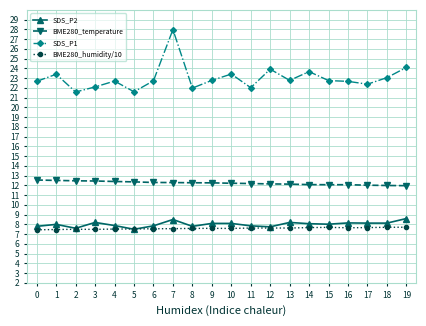

What is the lowest value of the BME280_humidity/10 series?

7.4